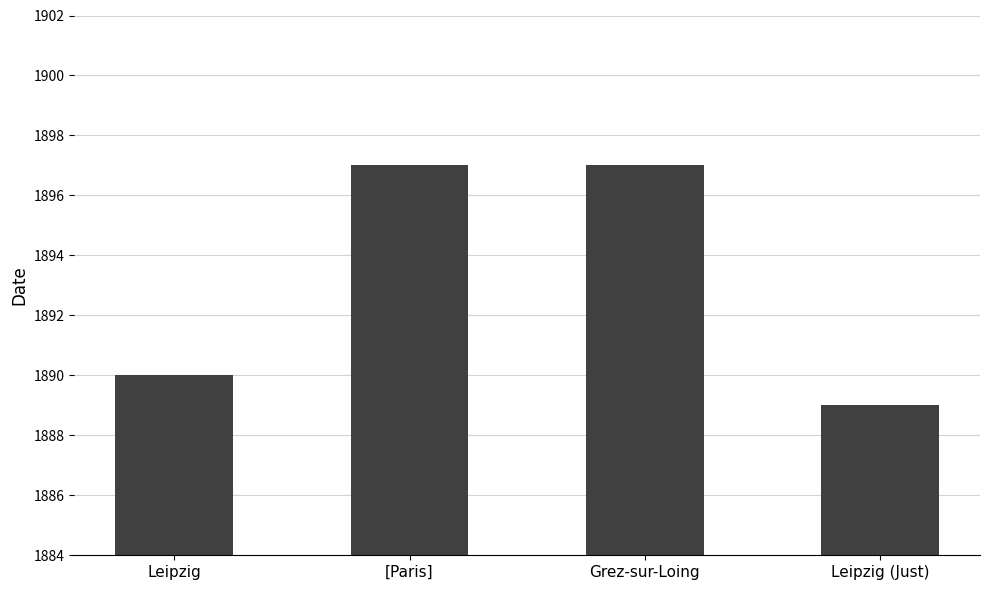

How many series are shown in this chart?

1